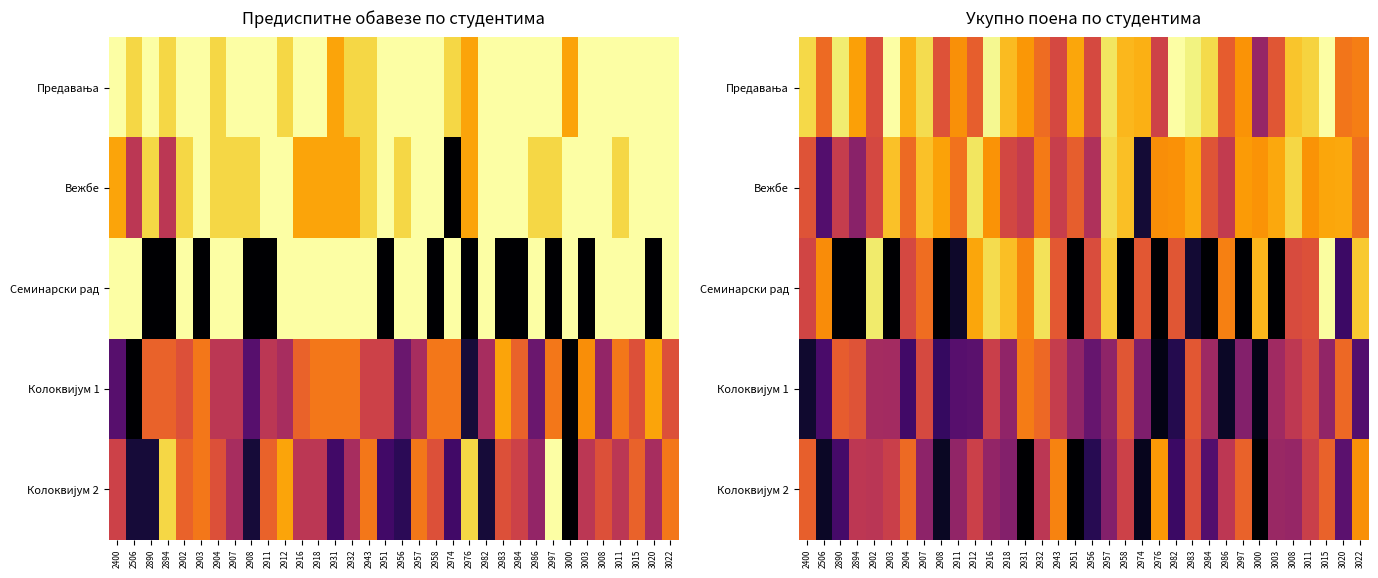

Is it true that Колоквијум 2 equals 5.3 at 2931?

False